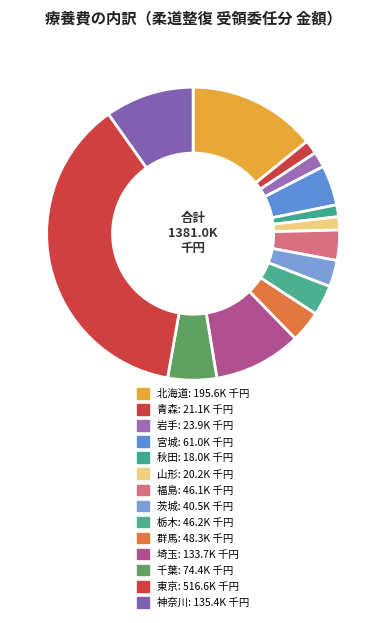

What percentage is the 宮城 slice, to the nearest percent?

4%